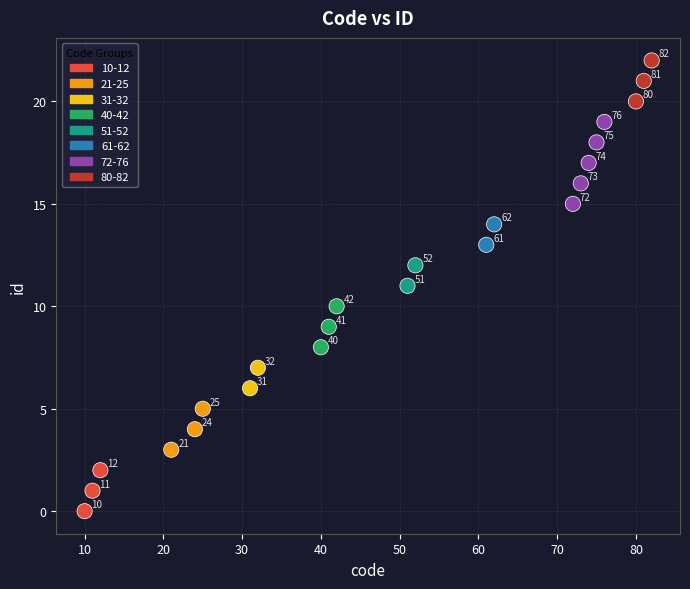

What Y value in the scatter plot is closest to 11?

11